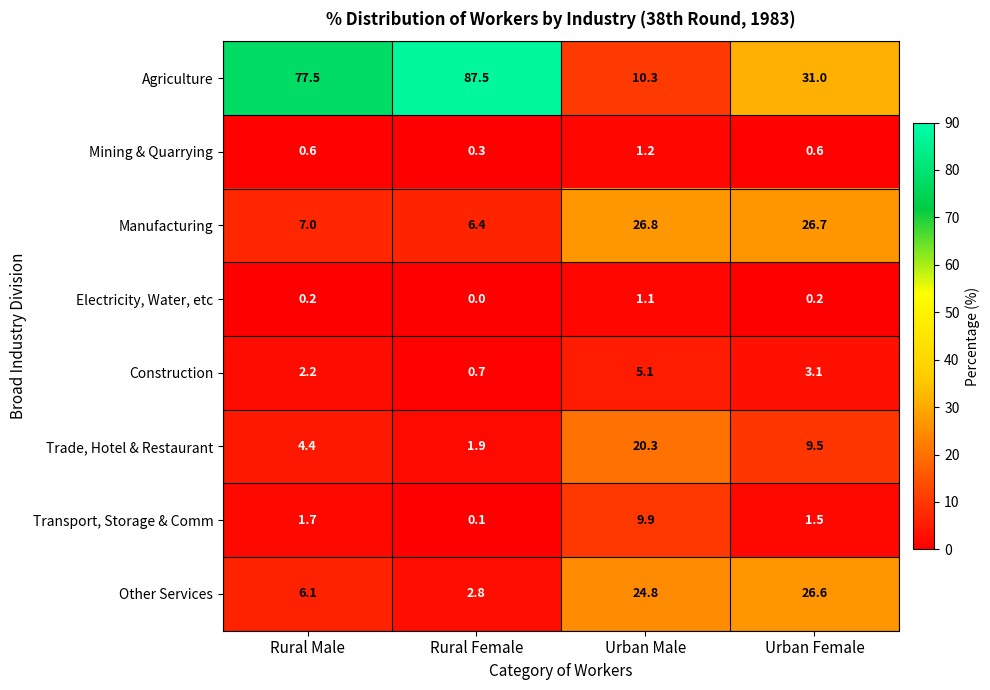

What is the difference between the maximum and second lowest values in the Mining & Quarrying series?

0.6